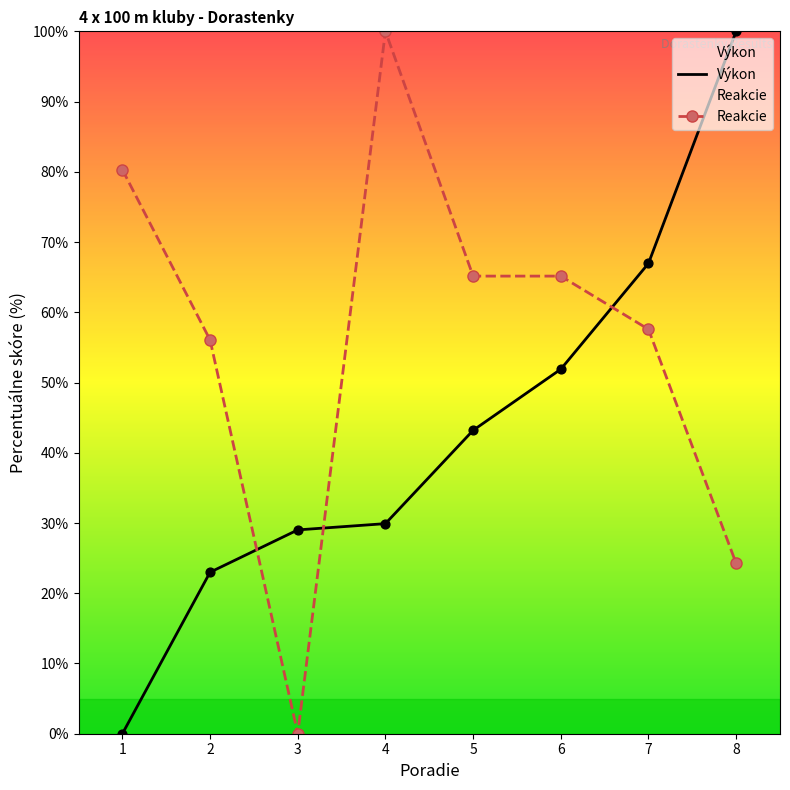

At which category is the sum across all series the highest?

4